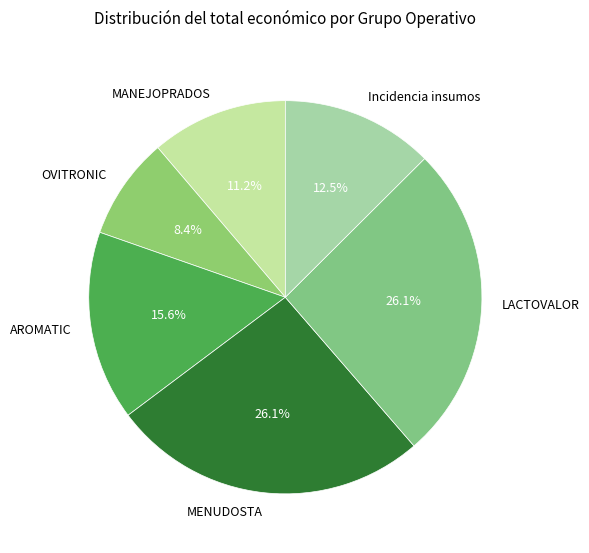

Which slice is the smallest?

OVITRONIC